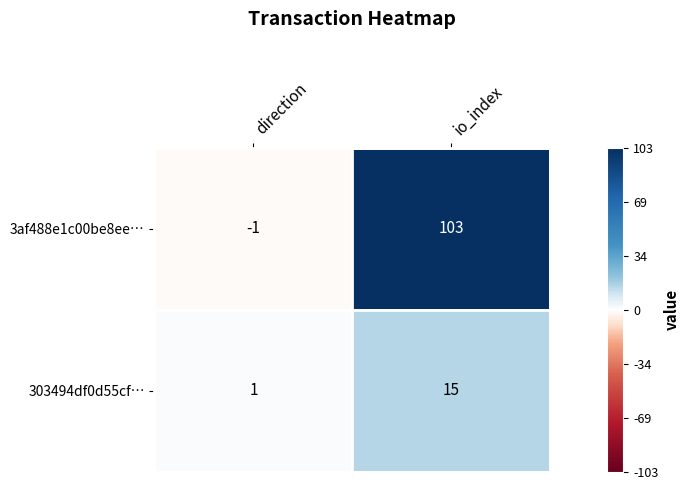

Which category has the lowest value in the 3af488e1c00be8ee… series?

direction